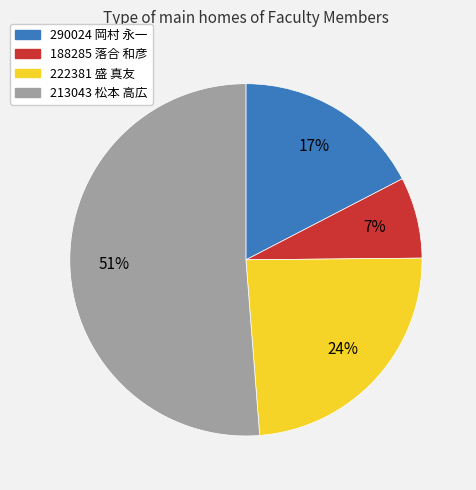

To the nearest percent, what percentage of the pie is 222381 盛 真友?

24%